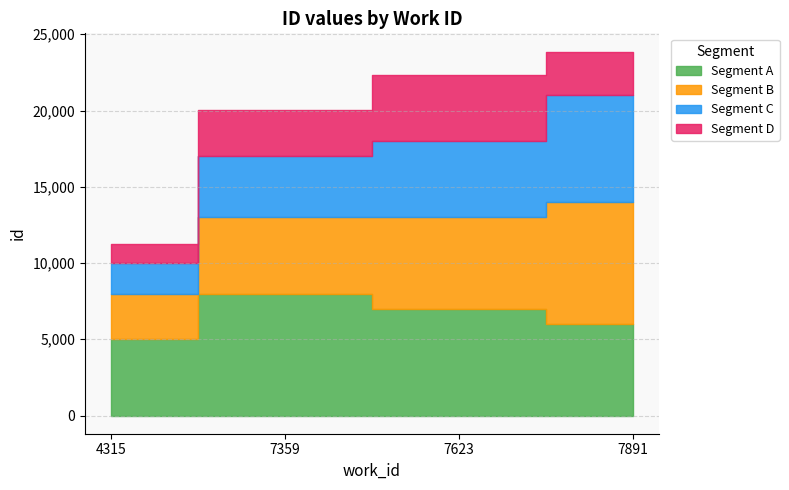

Reading right to left, list all the values displayed in this chart.

23868	22354	20015	11251